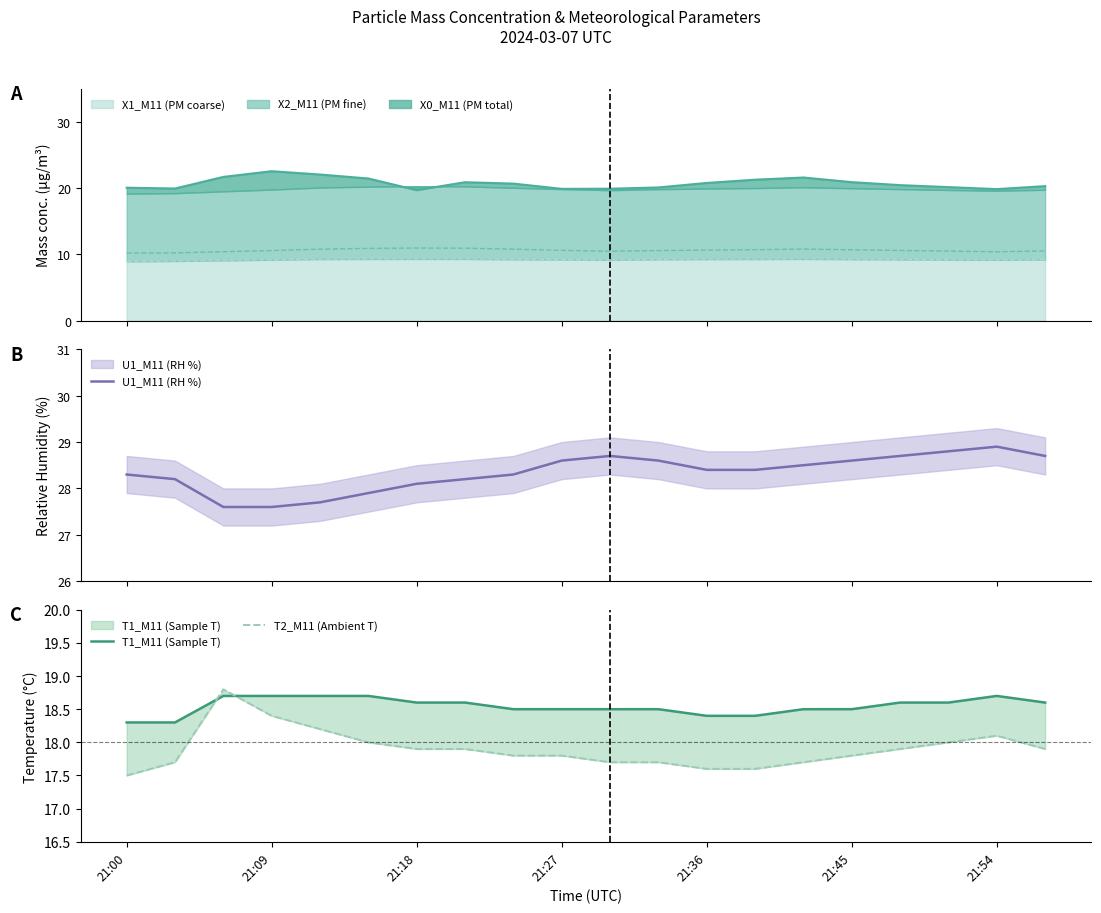

What is the highest value of the X1_M11 (PM coarse) series?

9.3